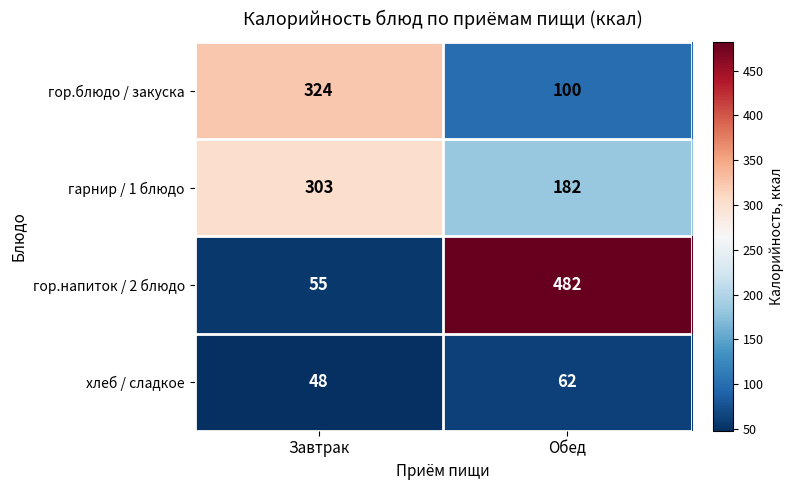

What is the greatest value displayed?

482